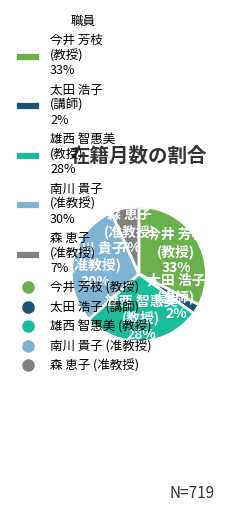

To the nearest percent, what is the average slice percentage?

20%